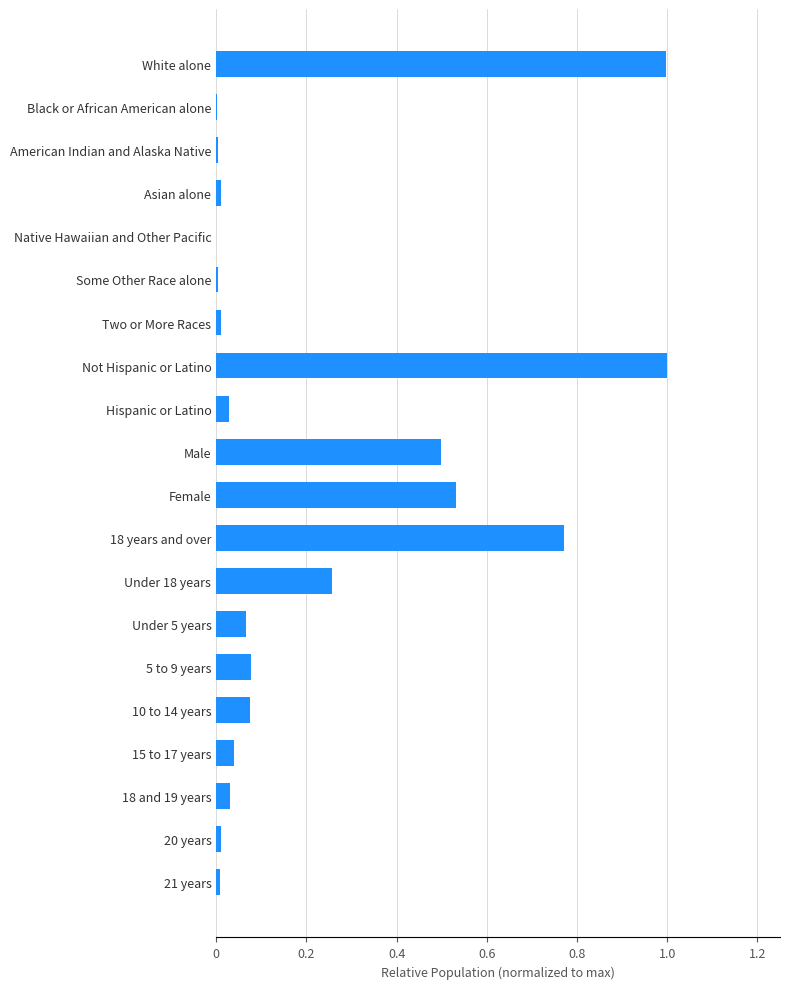

What is the greatest value displayed?

1.0